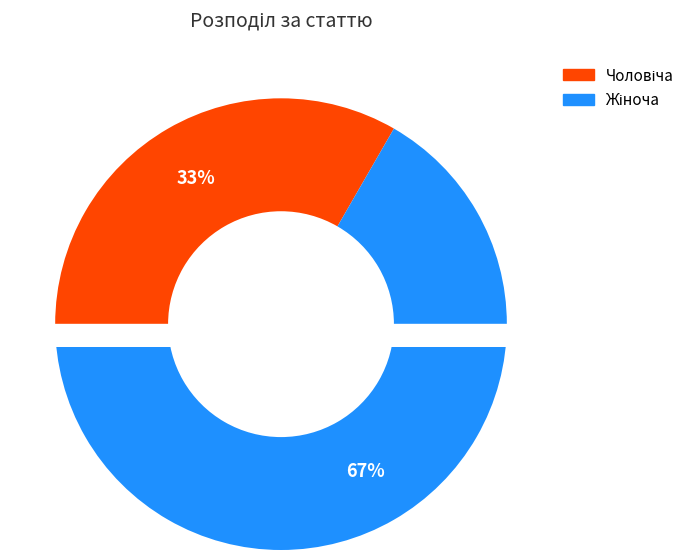

To the nearest percent, what percentage of the pie is Чоловіча?

33%